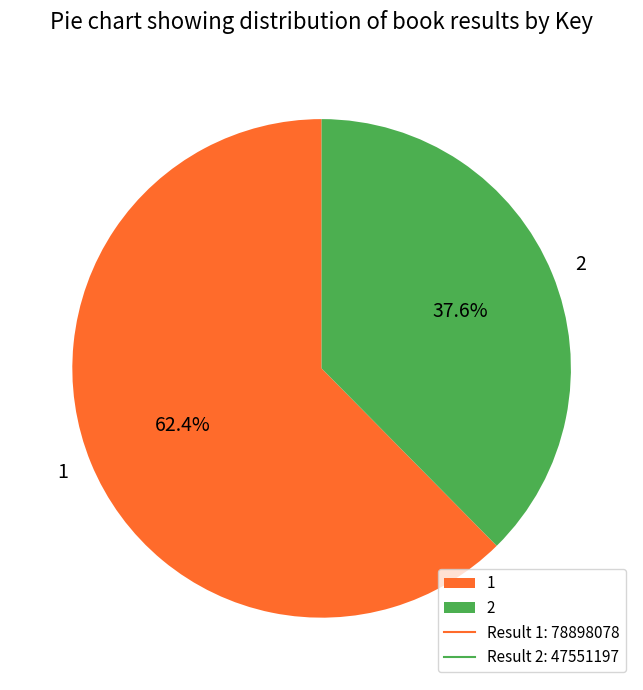

What percentage is NOT represented by 1?

37.6%